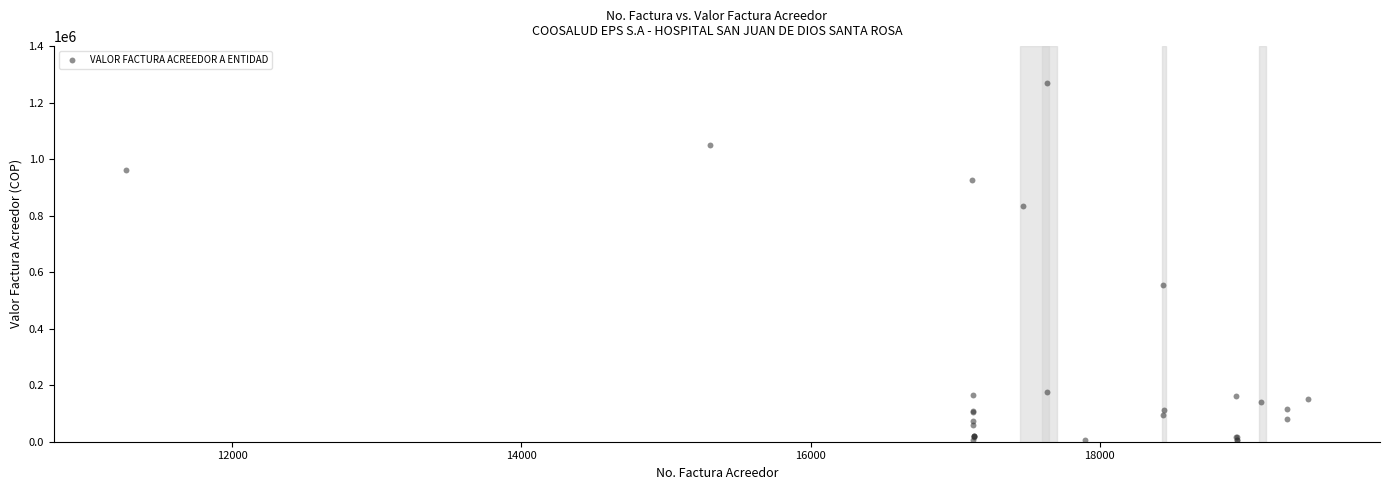

What Y value in the scatter plot is closest to 637572?

556254